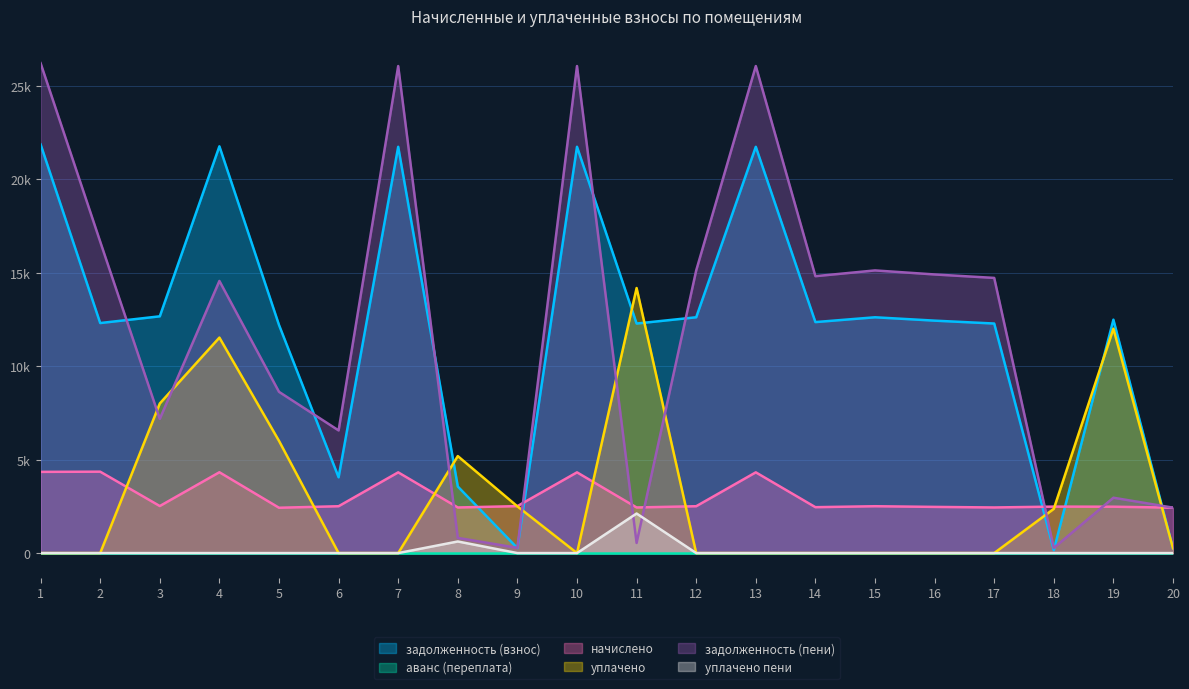

What is the sum of the уплачено values at 9 and 17?

2498.0